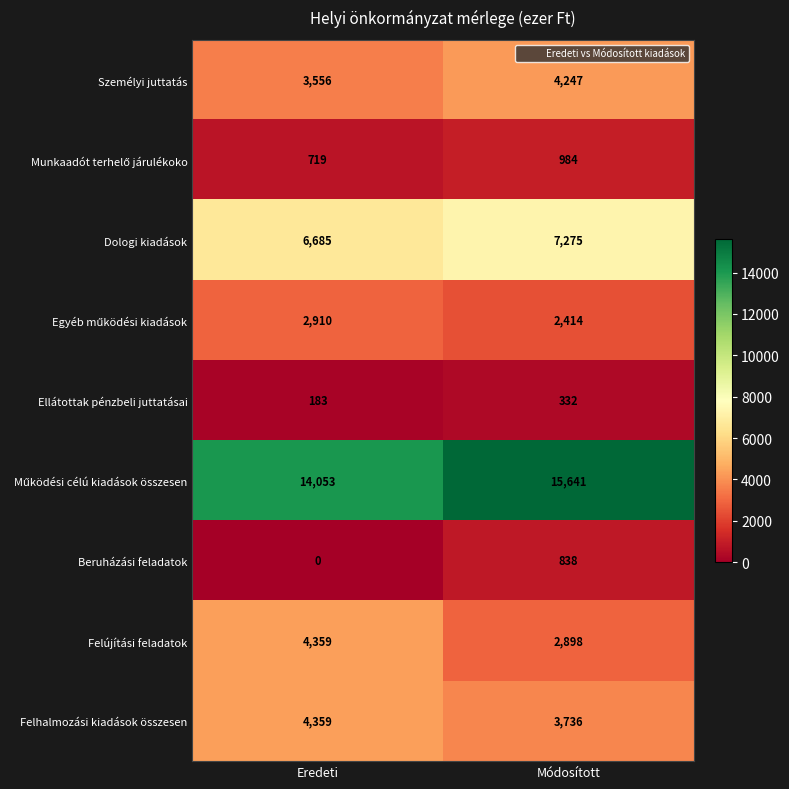

What is the difference between the Személyi juttatás values at Módosított and Eredeti?

691